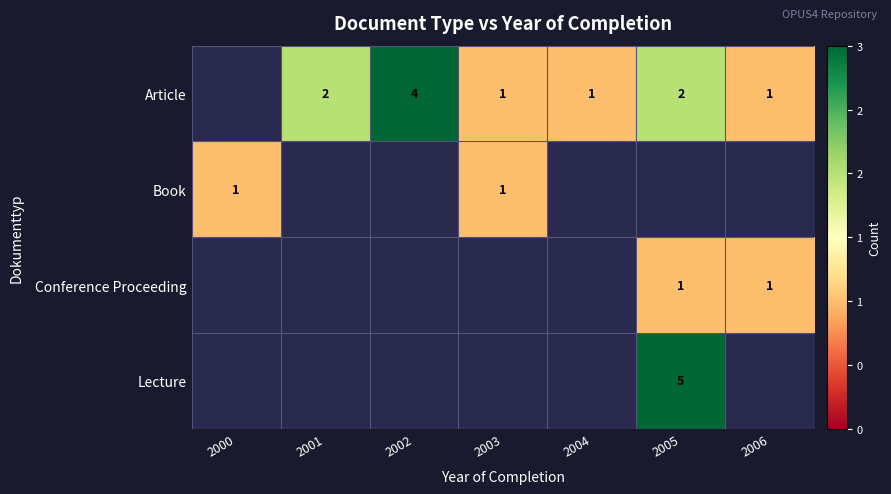

What is the difference between the Article values at 2002 and 2004?

3